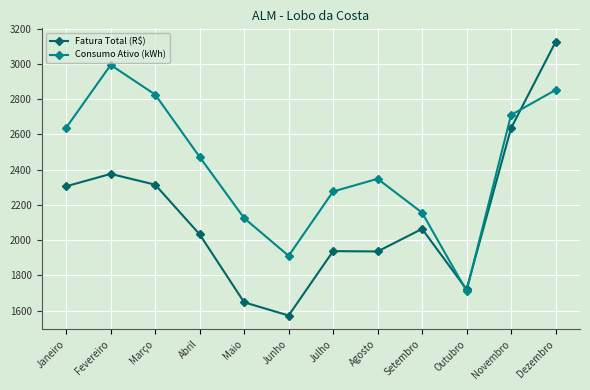

Read the Consumo Ativo (kWh) value at Outubro.

1712.0